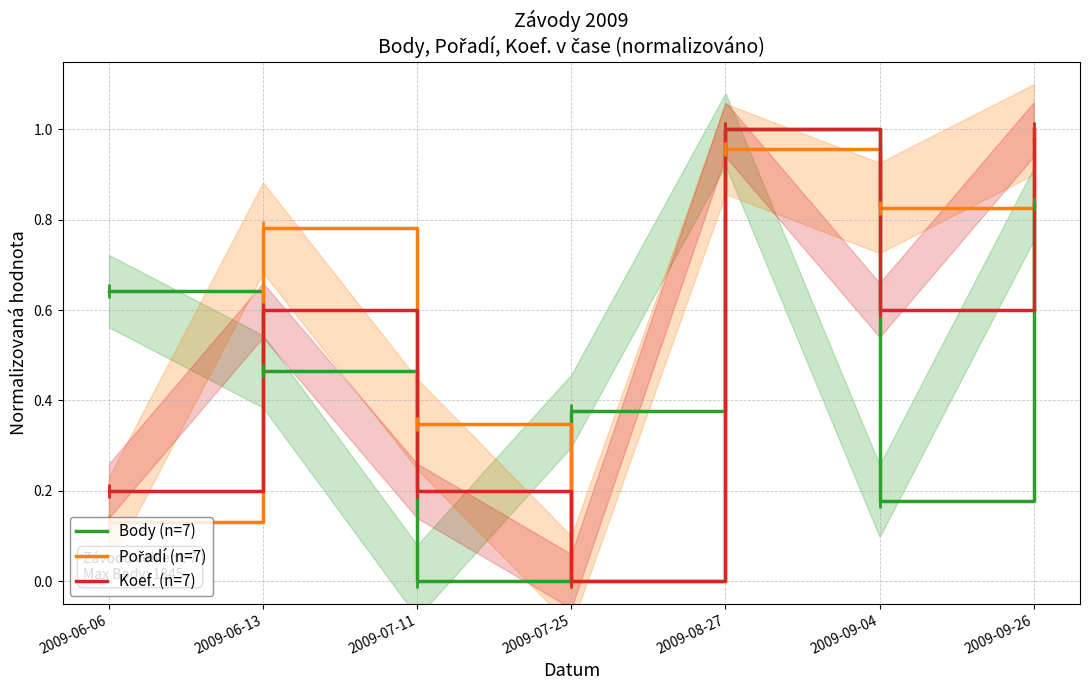

True or false: Body (n=7) has more than 2 points higher than both neighbors.

False